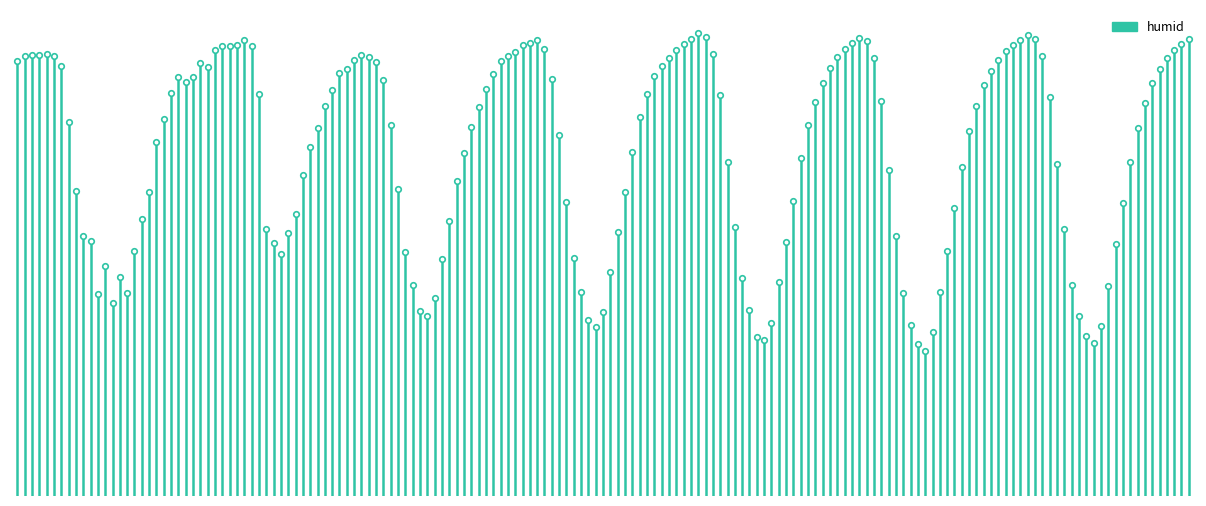

What is the smallest value displayed?

60.0